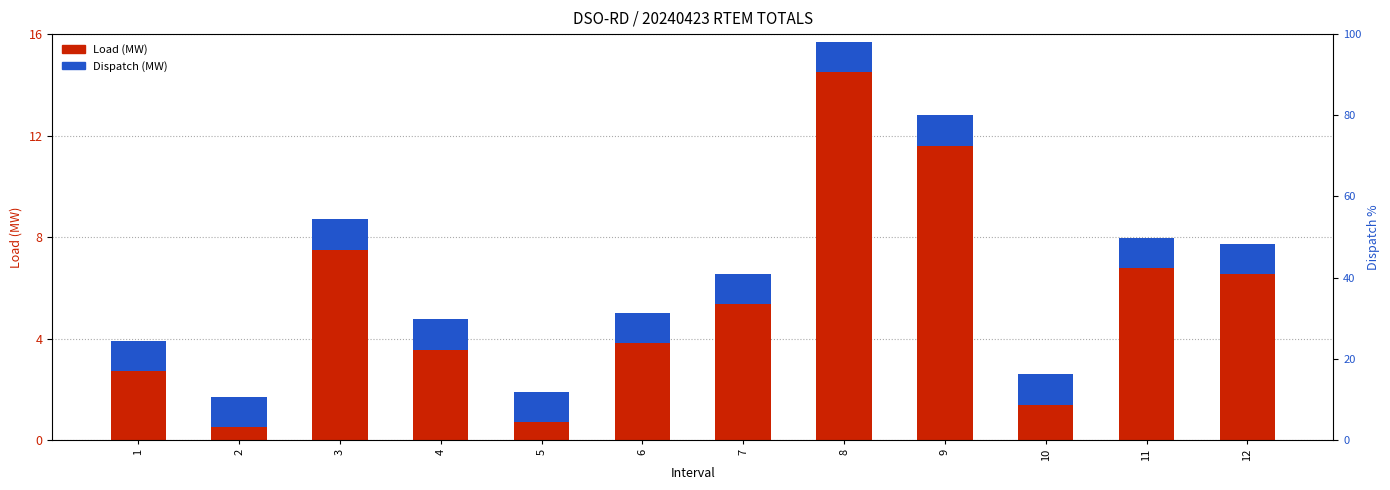

Does the chart contain any negative values?

No